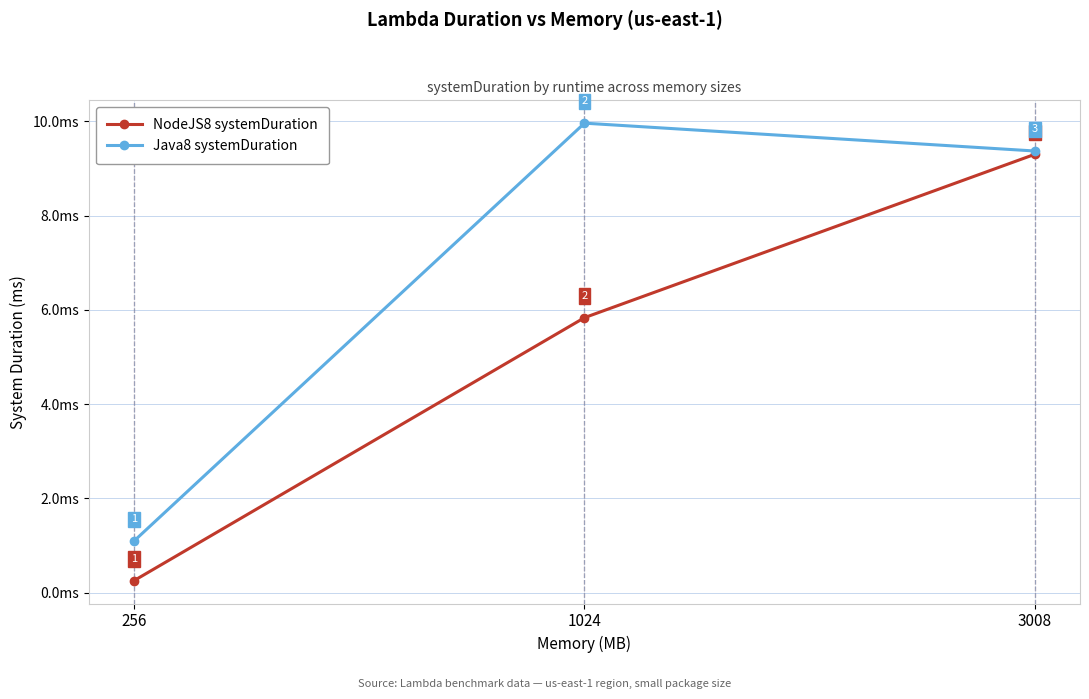

What is the highest value of the Java8 systemDuration series?

10.0